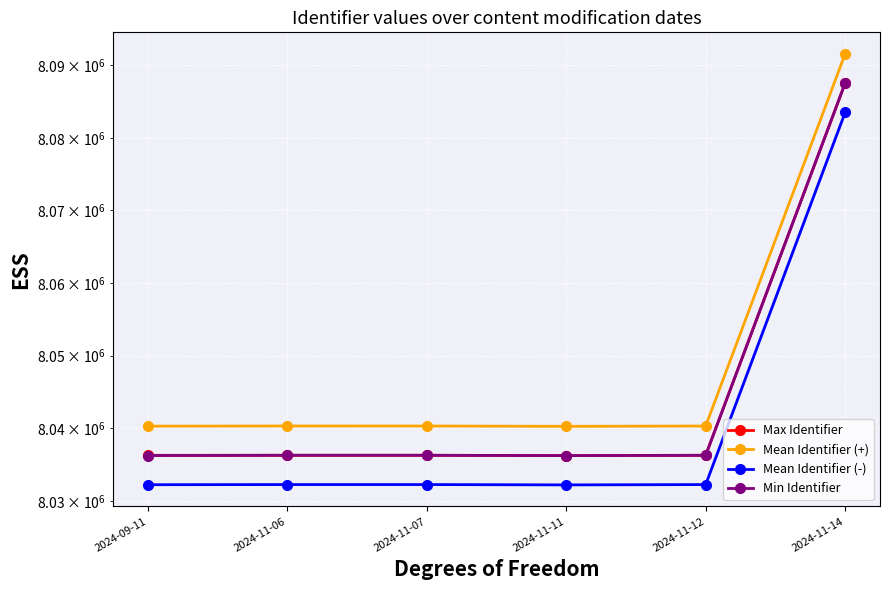

What is the difference between the maximum and minimum values in the Mean Identifier (+) series?

51302.6